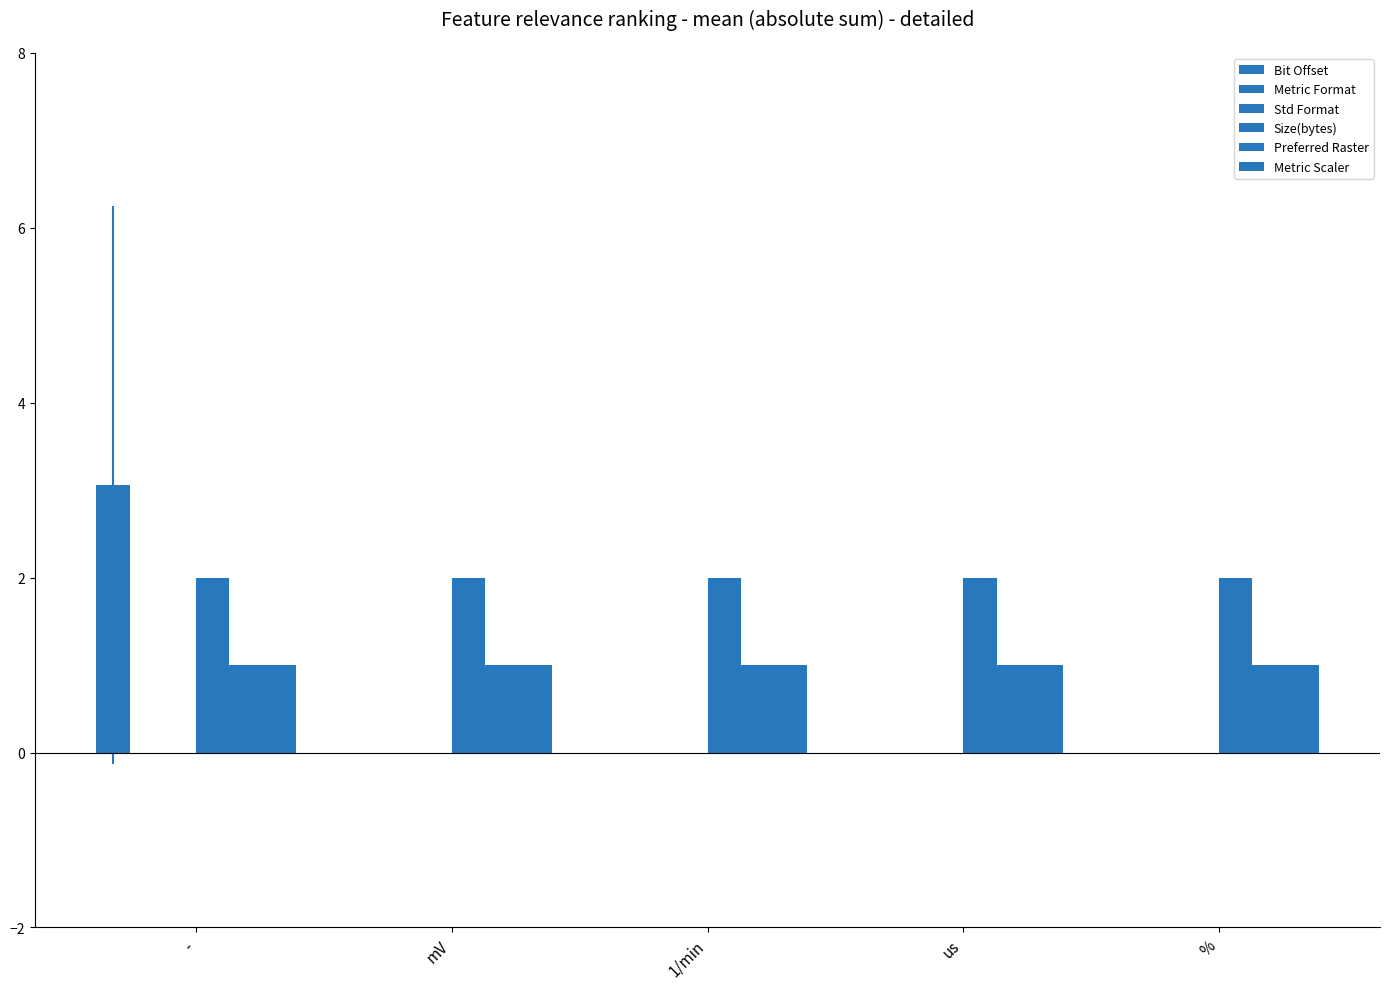

What is the spread (max minus min) of values at mV?

2.0